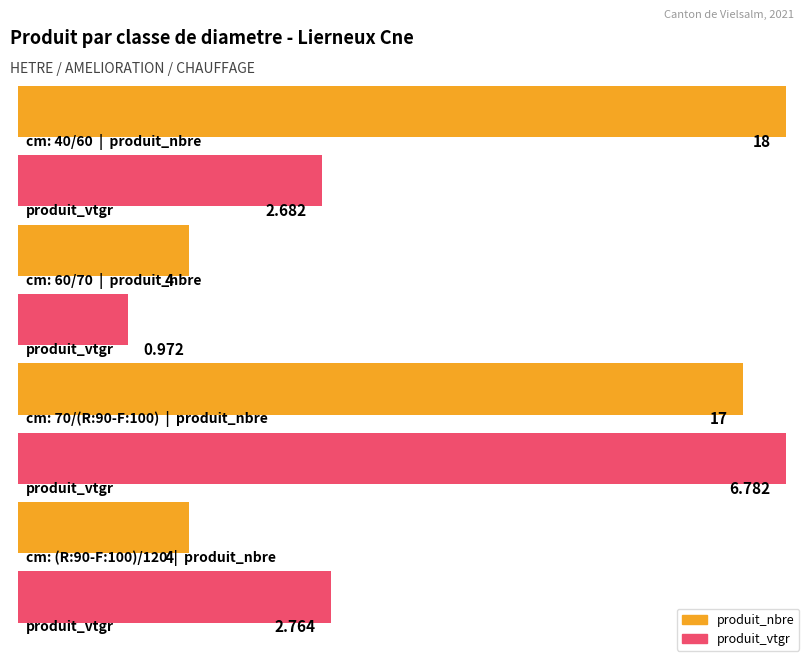

Reading right to left, extract all data points from this chart.

produit_nbre: (R:90-F:100)/120=4.0	70/(R:90-F:100)=17.0	60/70=4.0	40/60=18.0
produit_vtgr: (R:90-F:100)/120=2.8	70/(R:90-F:100)=6.8	60/70=1.0	40/60=2.7